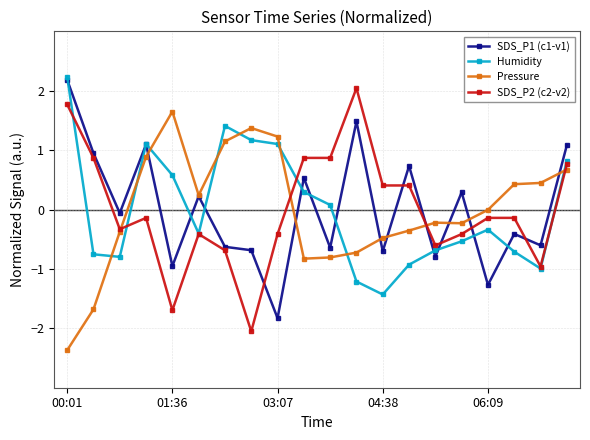

How many times do SDS_P2 (c2-v2) and SDS_P1 (c1-v1) cross each other?

6